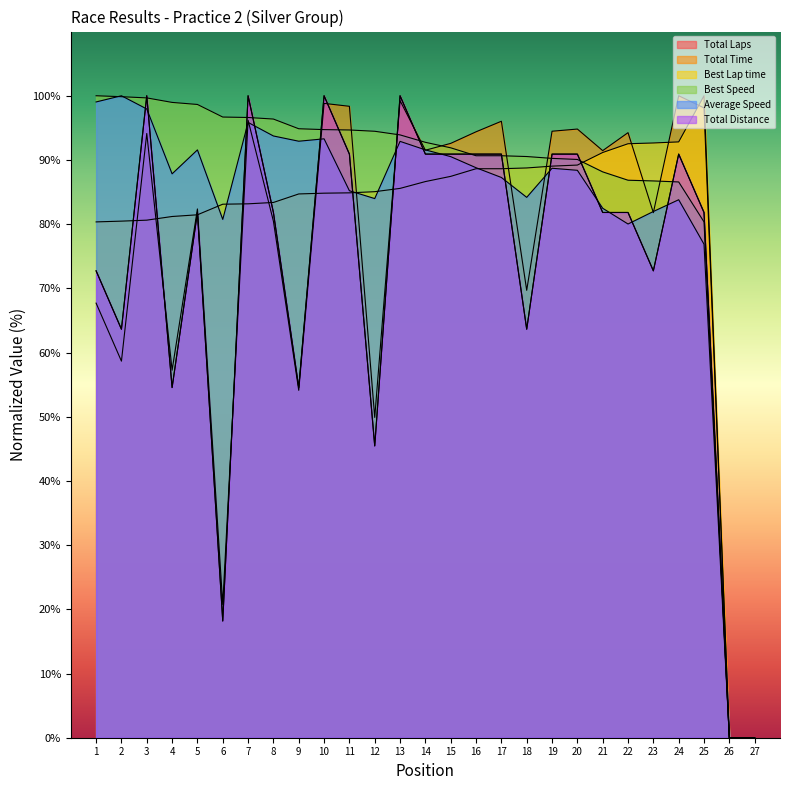

Between 15 and 25, which series saw the biggest shift?

Average Speed